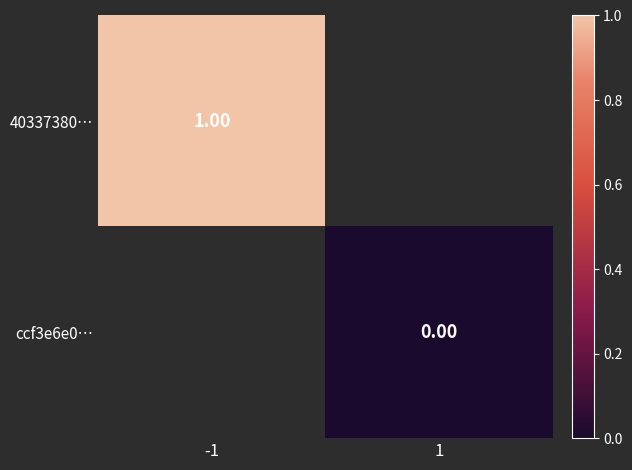

The 40337380… series shows 0.6 at -1. True or false?

False